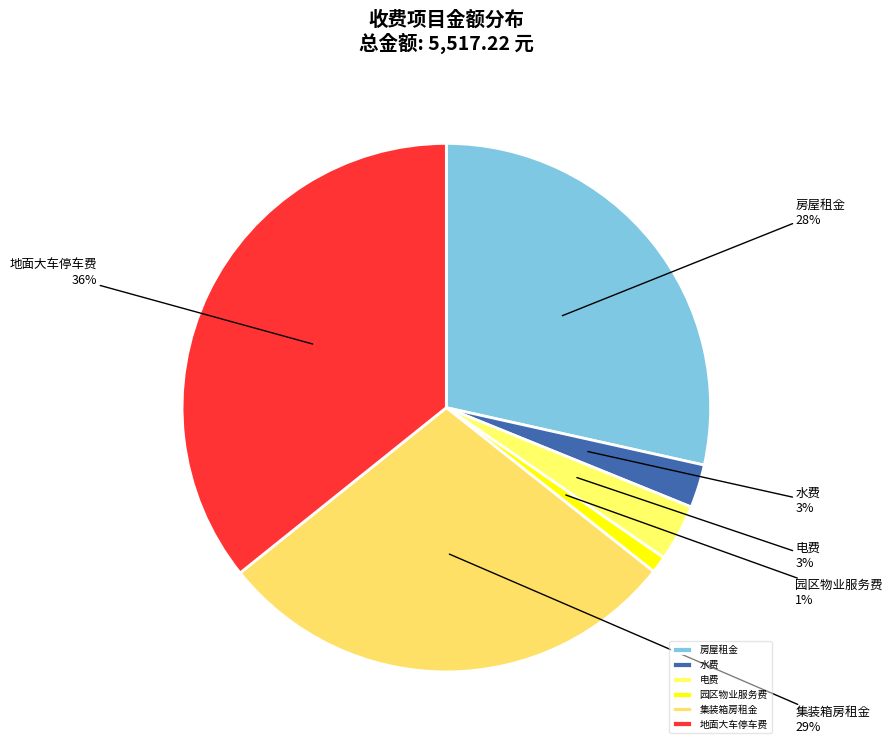

To the nearest percent, what is the difference between the largest and smallest slice percentages?

35%